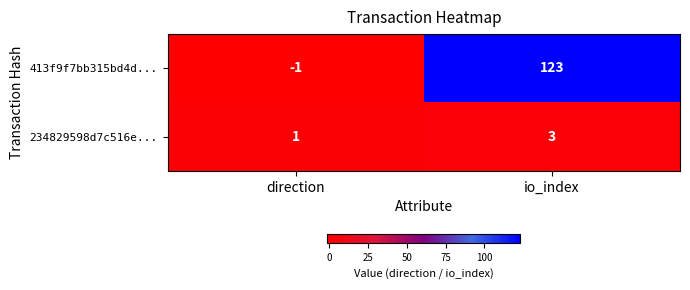

Where is 234829598d7c516e... nearest to the value 2?

direction